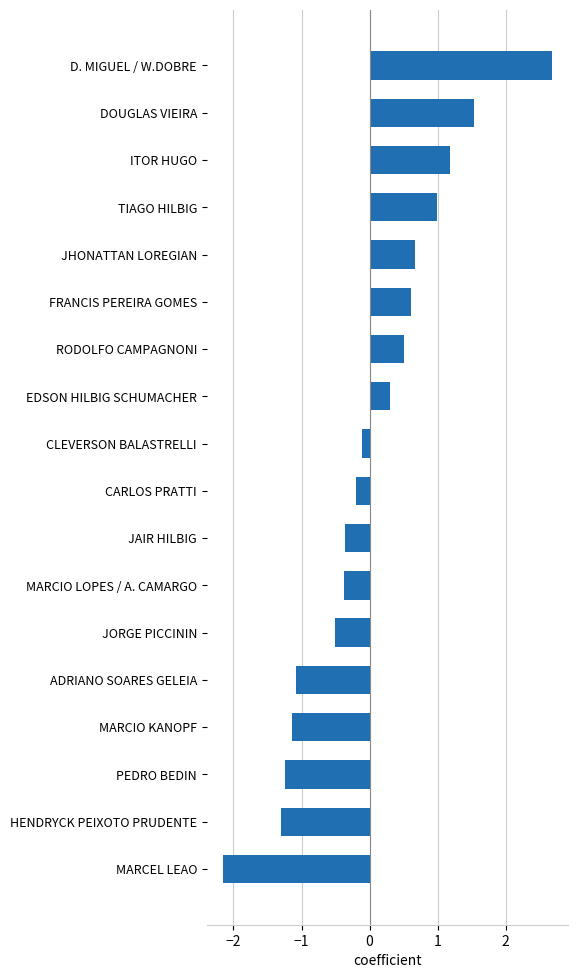

Between FRANCIS PEREIRA GOMES and CARLOS PRATTI, which is larger?

FRANCIS PEREIRA GOMES